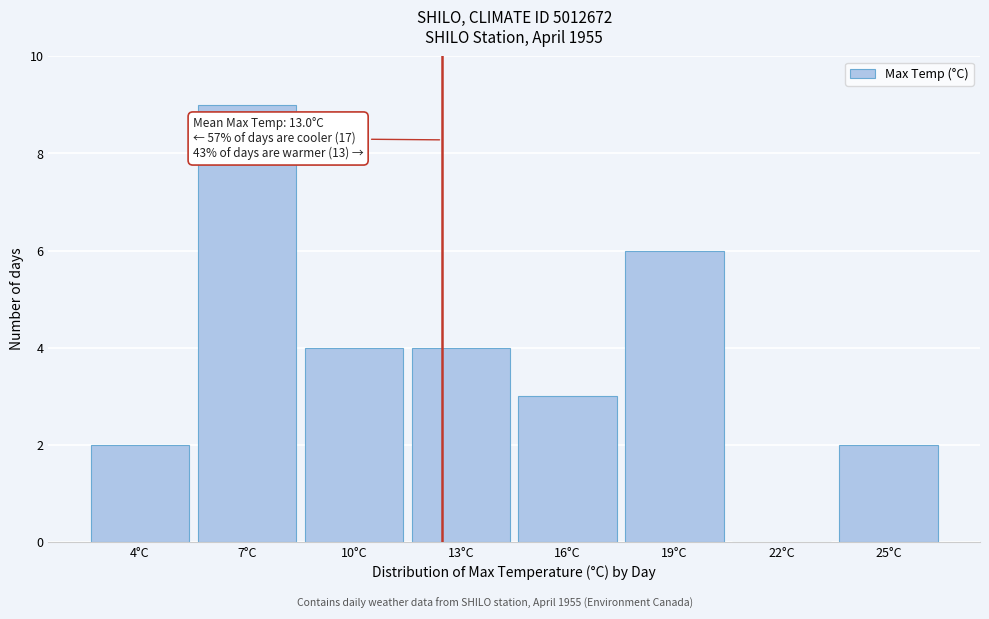

Reading left to right, list all the values displayed in this chart.

4°C=2	7°C=9	10°C=4	13°C=4	16°C=3	19°C=6	22°C=0	25°C=2